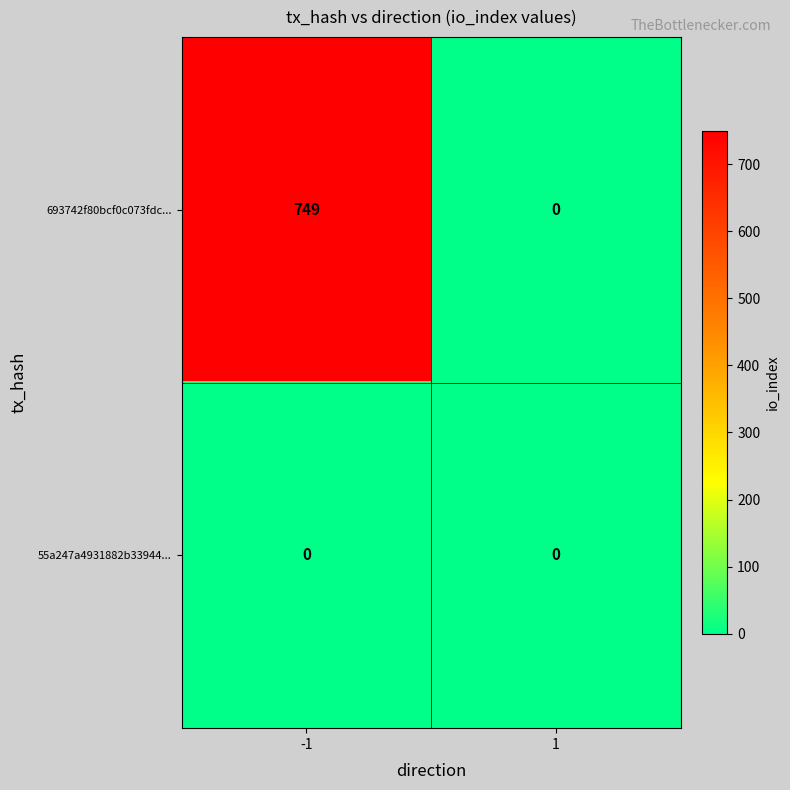

Reading left to right, transcribe all the data shown in this chart.

693742f80bcf0c073fdc...: 749	0
55a247a4931882b33944...: 0	0